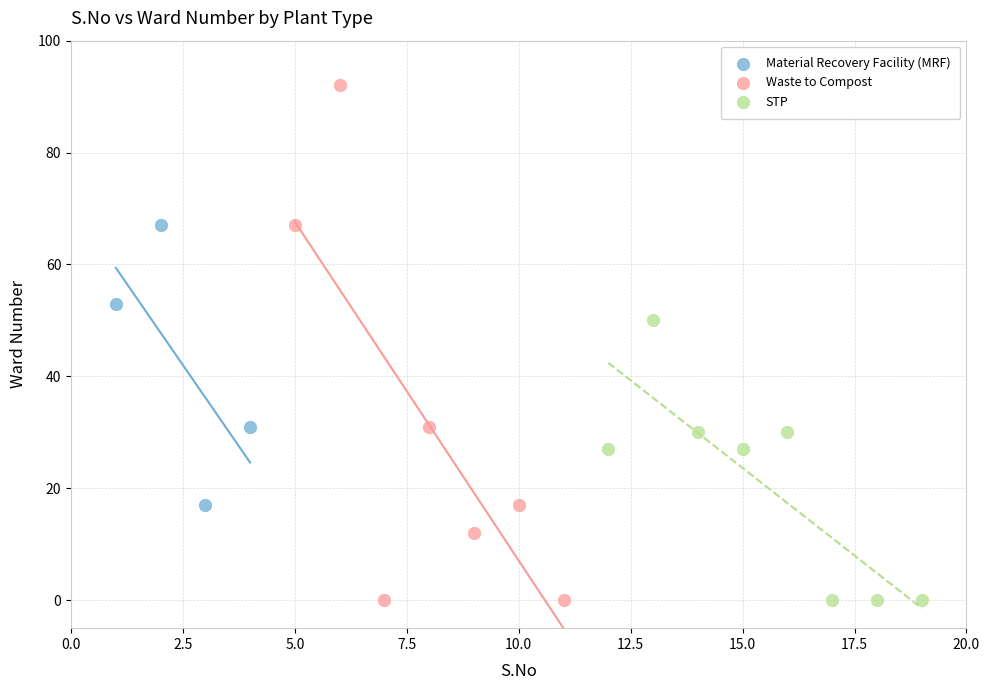

What are all the series names shown in the legend?

Material Recovery Facility (MRF), Waste to Compost, STP